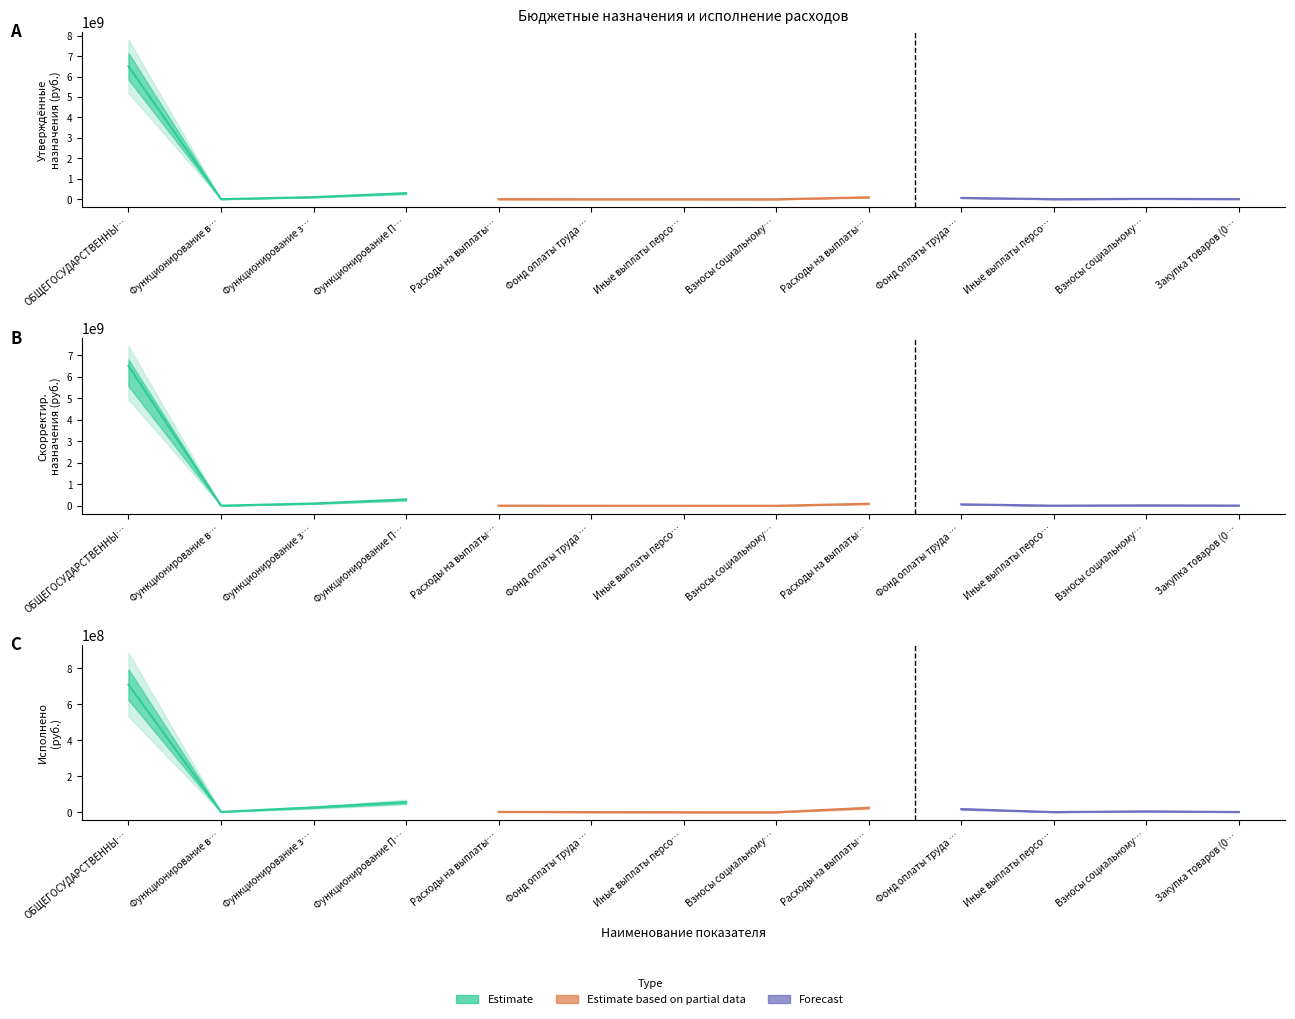

What is the sum of all Исполнено (бюджет субъекта) values?

850587801.7